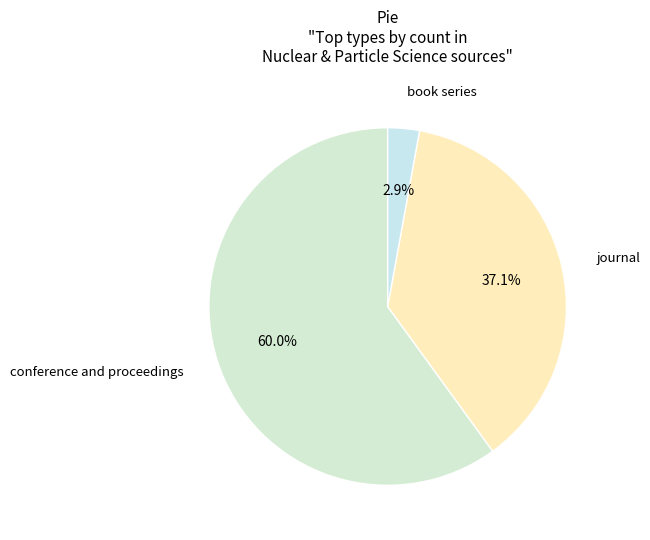

What is the ratio of the value at conference and proceedings to the value at journal?

1.6